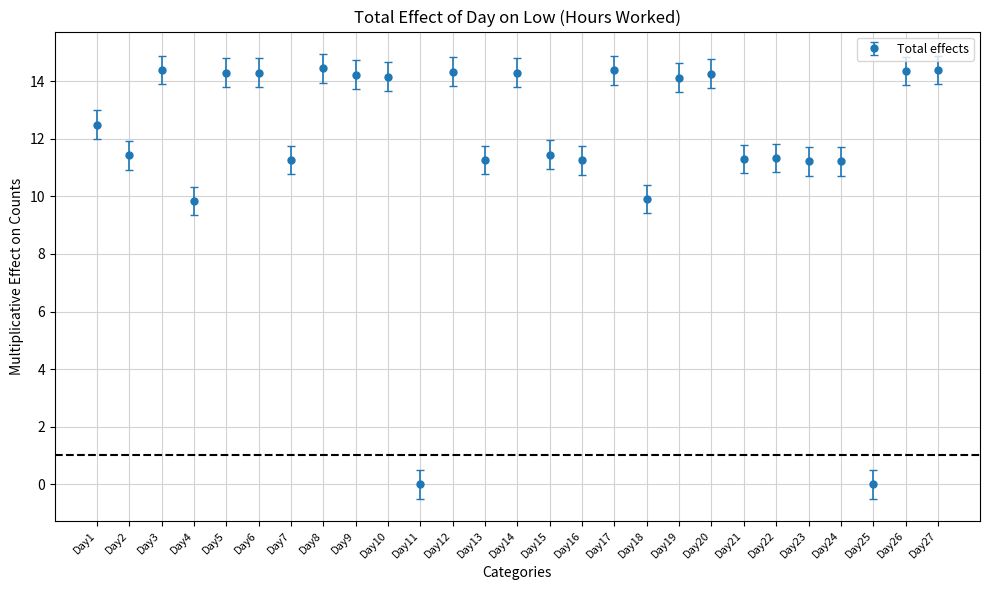

What is the sum of all values?

319.9